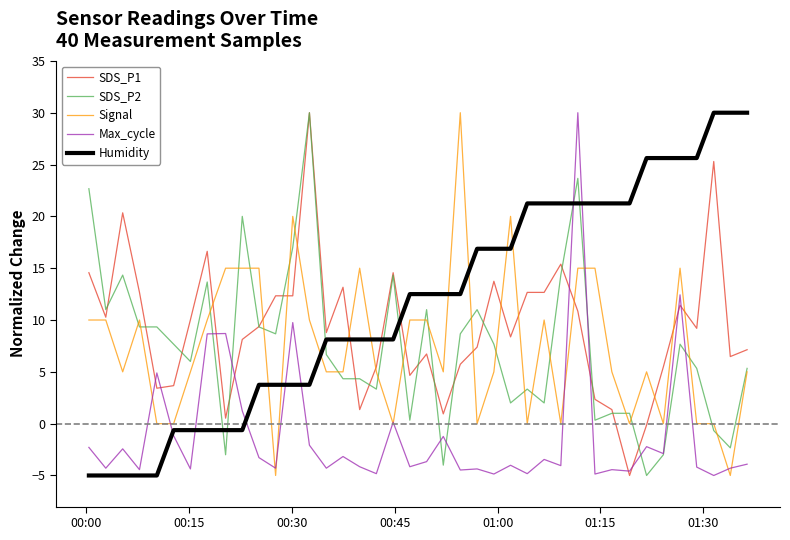

True or false: SDS_P2 has more than 1 interior local peaks.

True